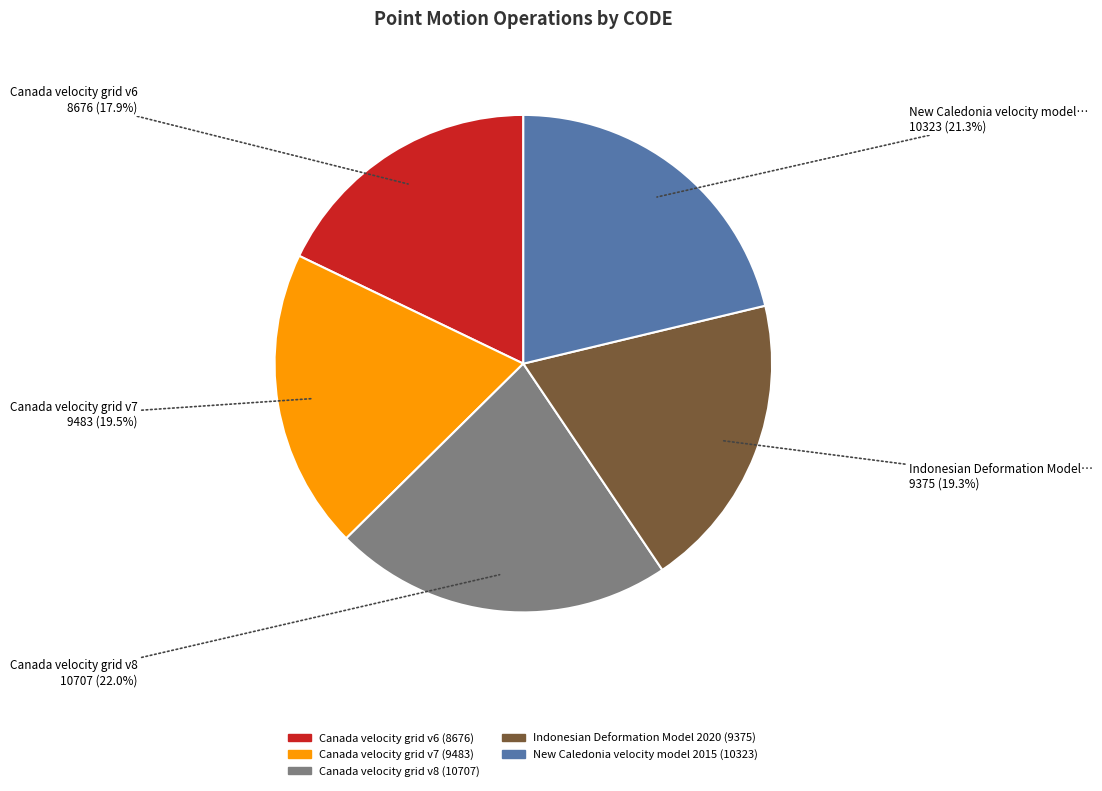

Does any single category account for the majority?

No